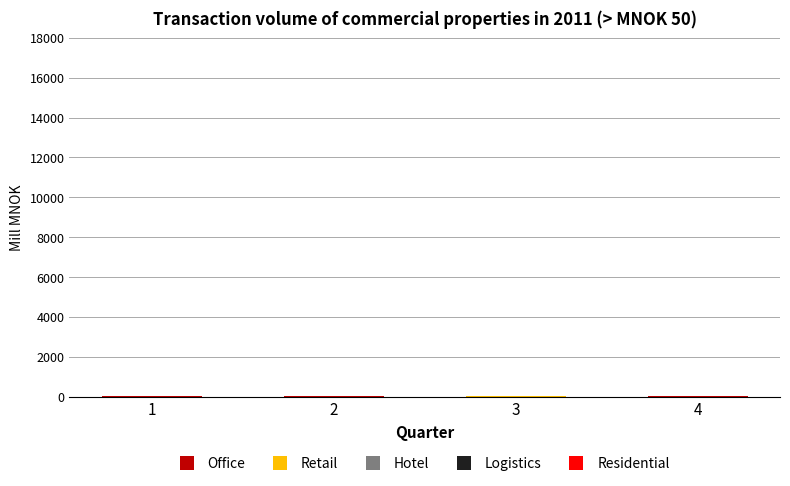

Are the bars horizontal?

No